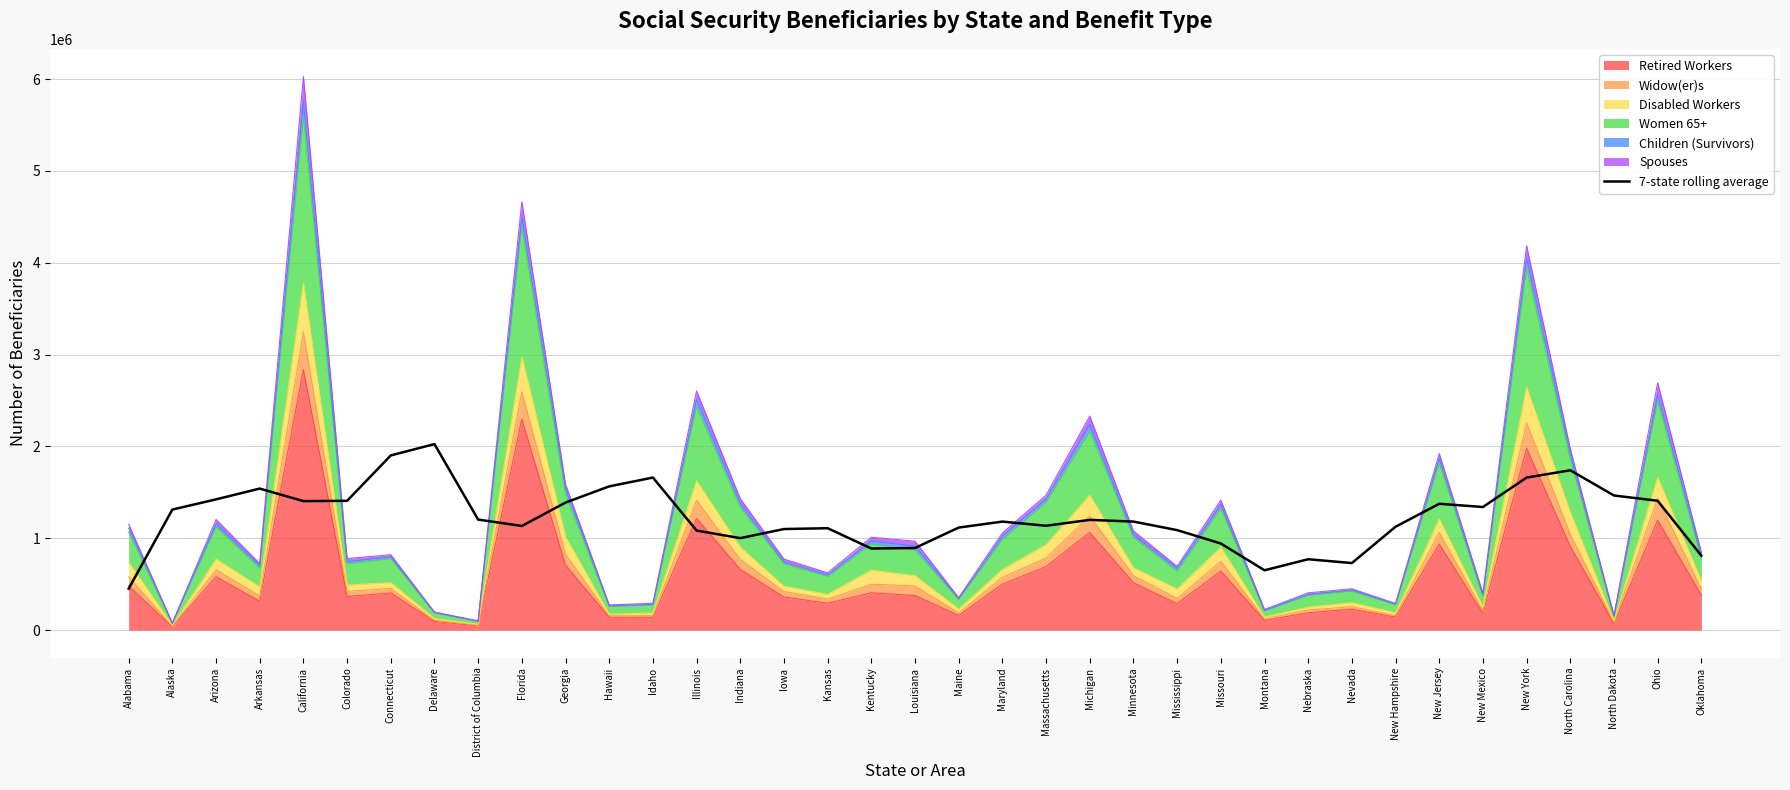

How many interior local valleys (lower than both neighbors) does the data have?

8